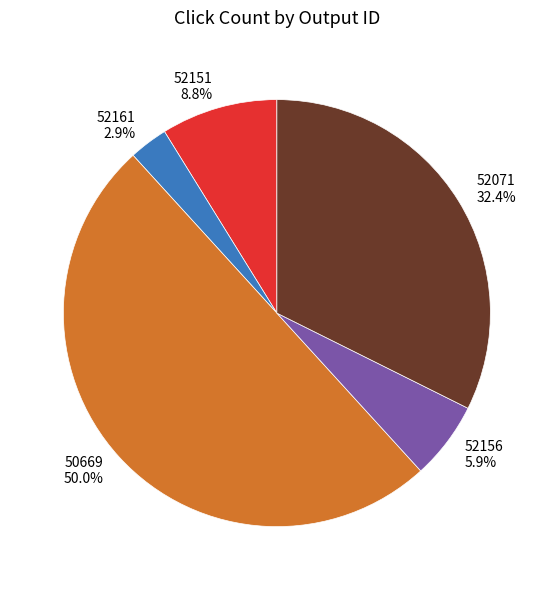

Does 52156 account for over 50% of the chart?

No